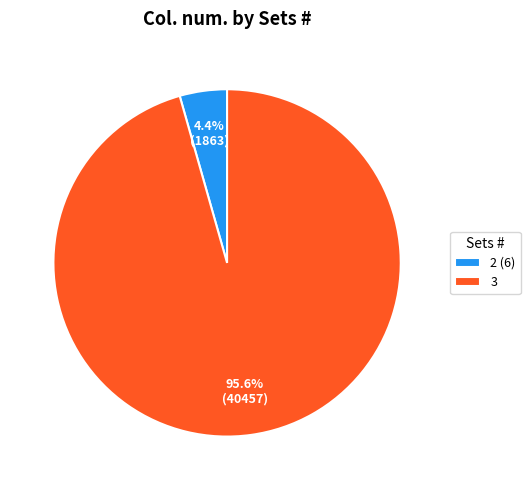

Which has a higher value, 3 or 2 (6)?

3